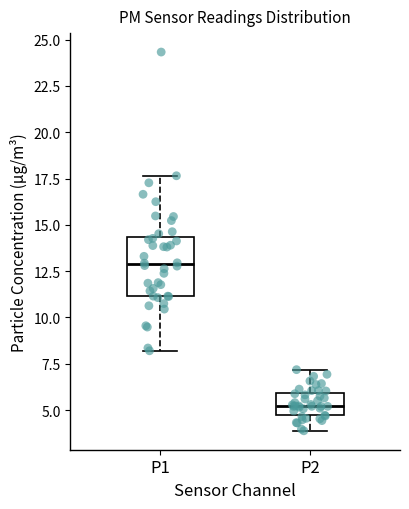

Where does the median line of the box for P1 sit on the y-axis? The values are not printed on the chart, so give them approximately, as read against the axis.

13.0